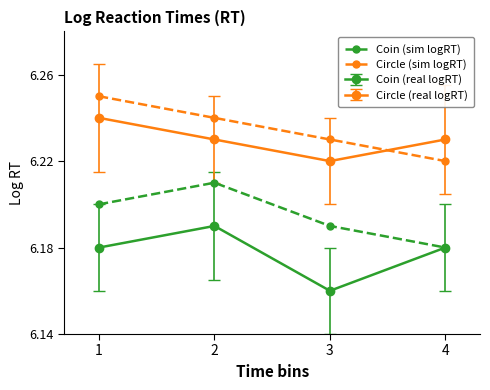

Which category has the lowest value across all series?

3